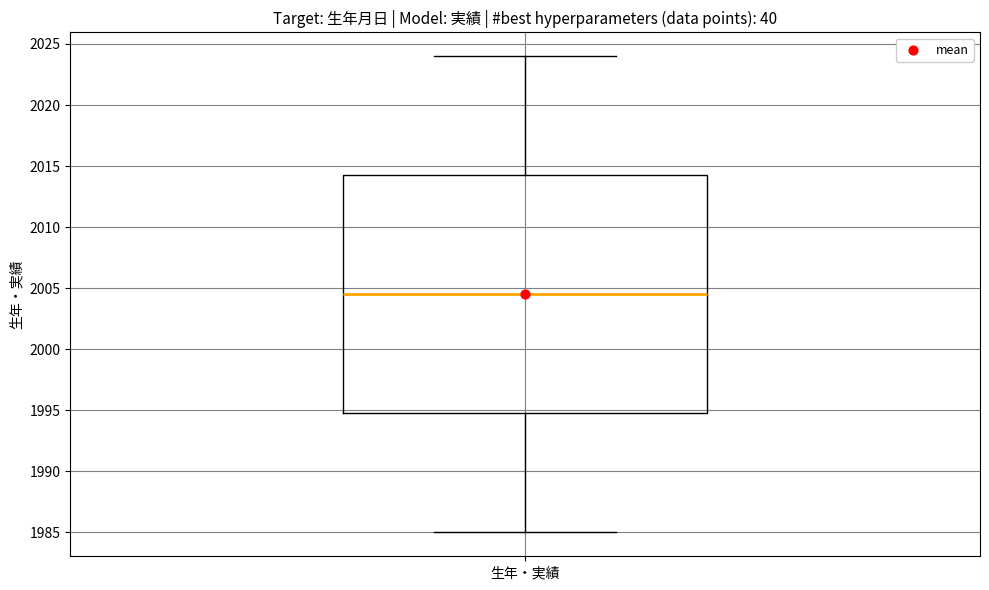

Read this box plot against the y-axis: the position of the median line, the range covered by the box, and the ends of both whiskers. The values are not printed on the chart, so give them approximately, as read against the axis.

median 2004.5, box 1995.0 to 2014.5, whiskers 1985.0 to 2024.0